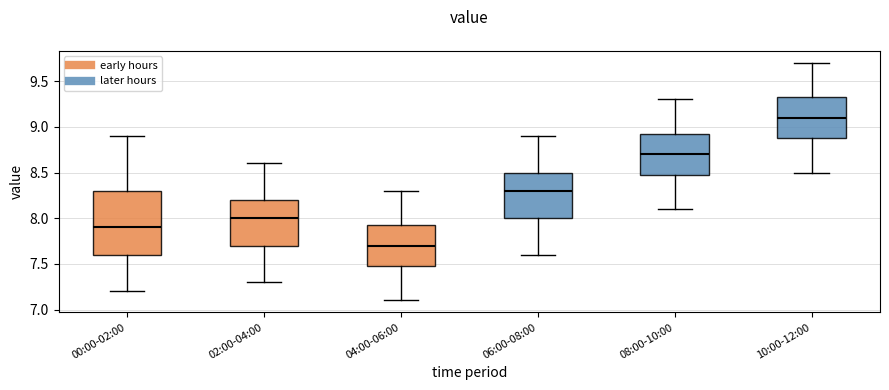

Comparing the boxes themselves (not the whiskers), which one is the tallest?

00:00-02:00